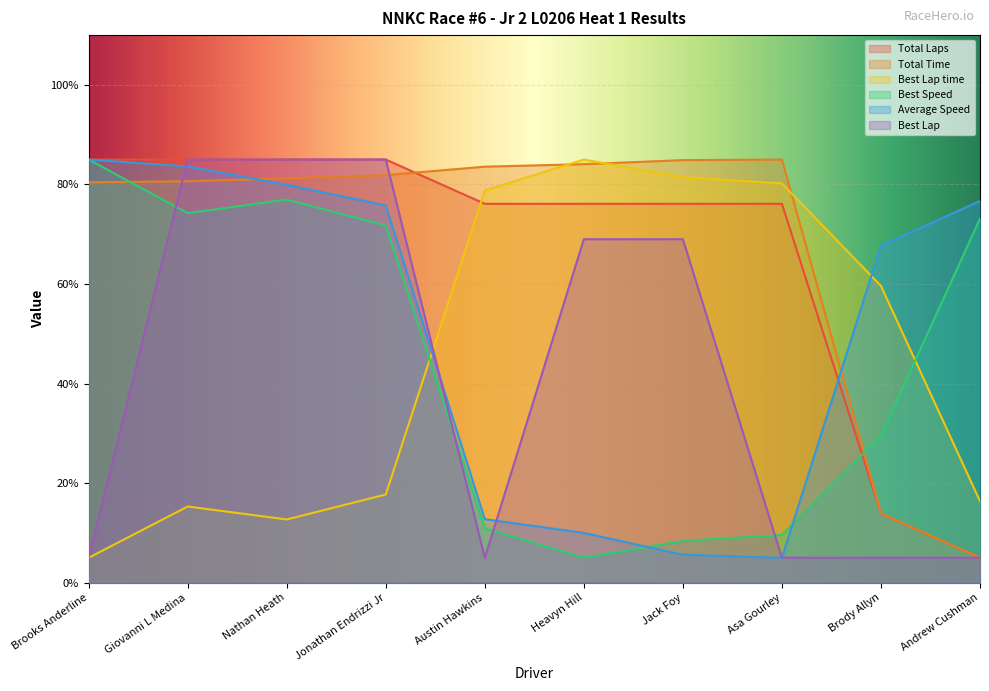

Where do Best Lap time and Best Lap first cross each other?

Jonathan Endrizzi Jr and Austin Hawkins